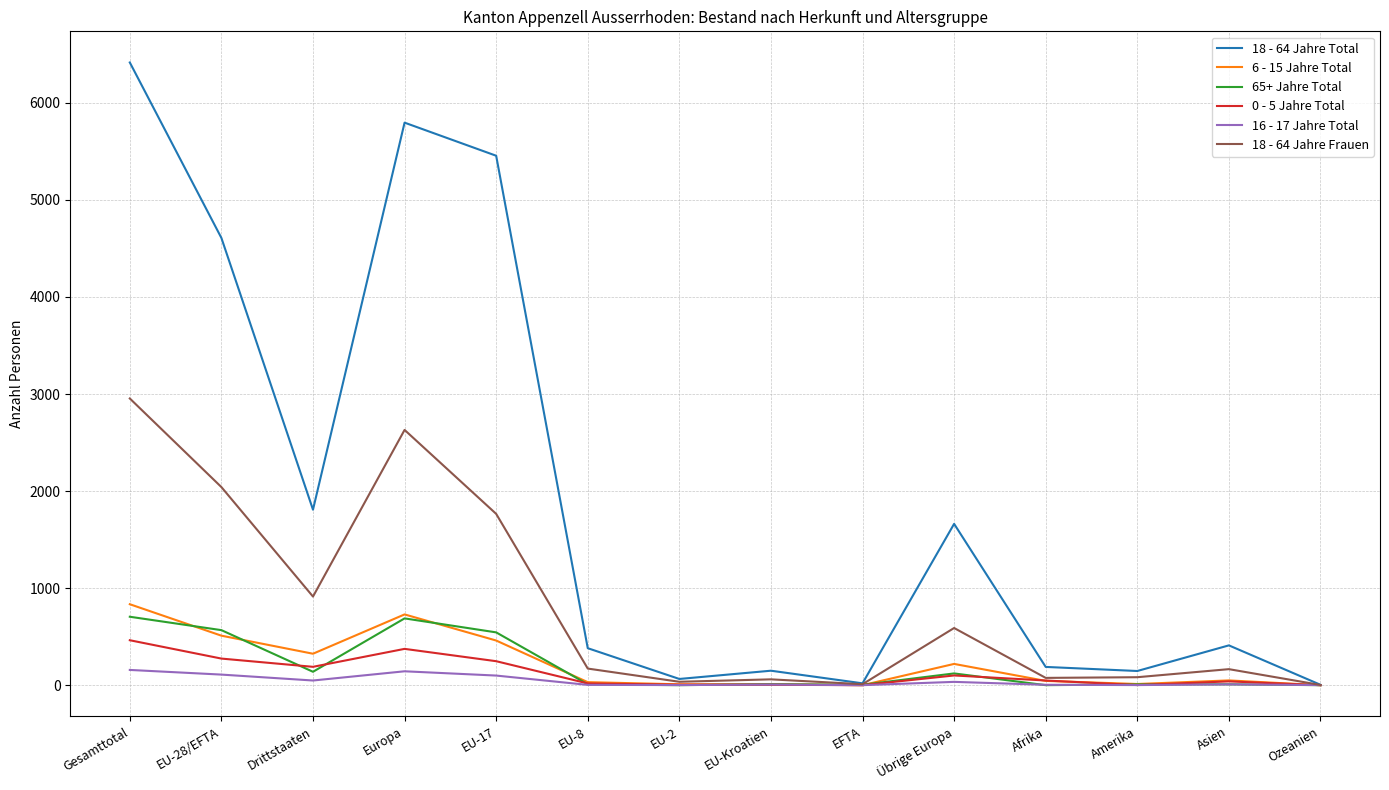

What is the difference between the 18 - 64 Jahre Frauen values at EU-8 and Gesamttotal?

2783